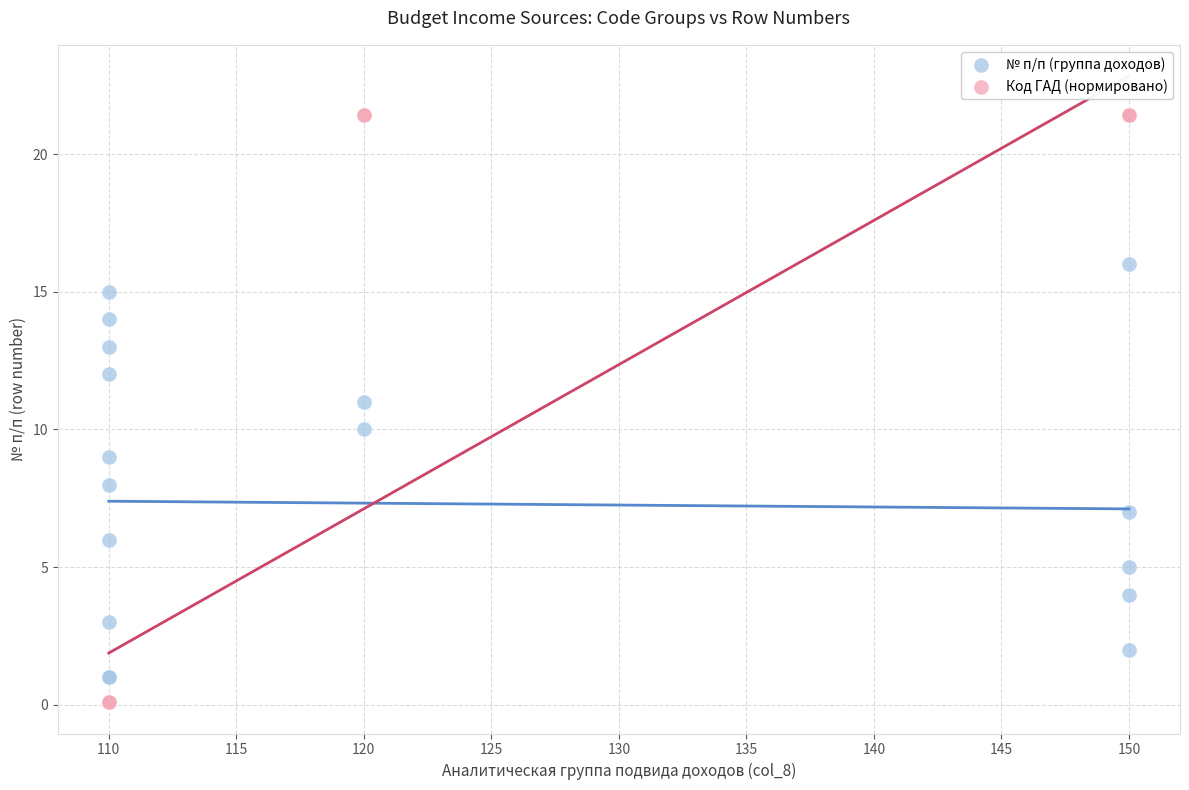

Which series has the largest Y range (max minus min)?

Код ГАД (нормировано)